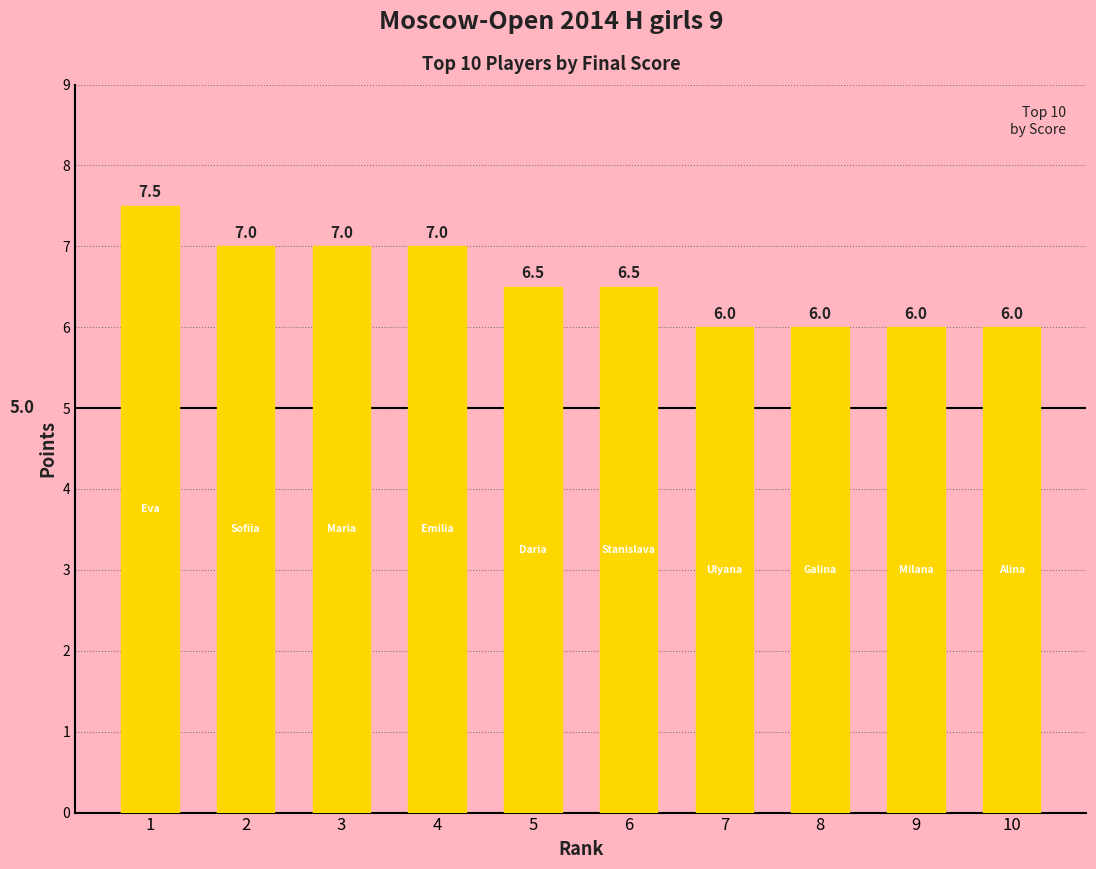

What is the change in value from 4 to 9?

-1.0